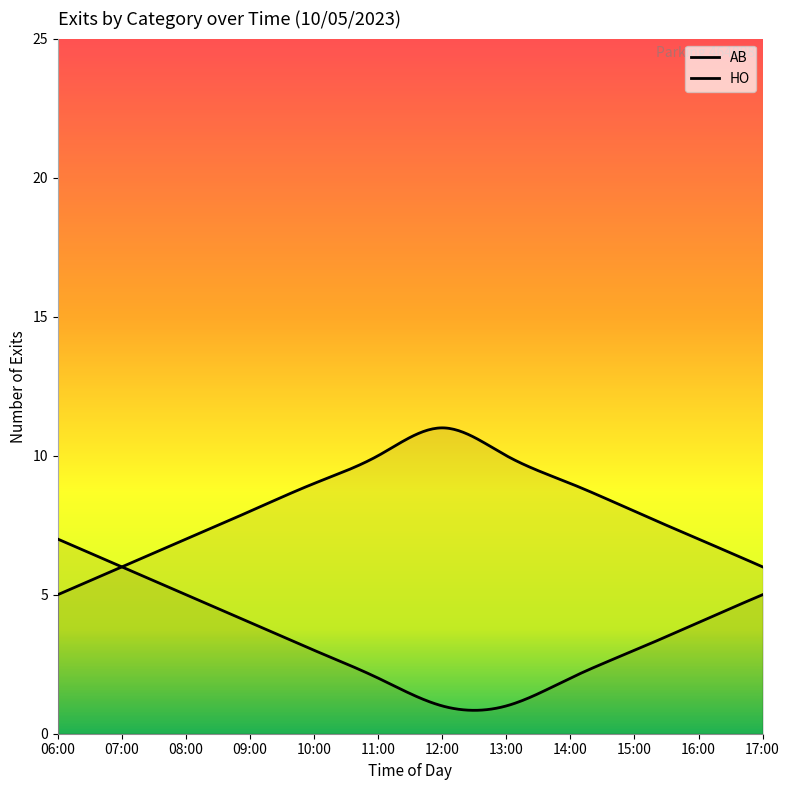

The value of AB at 06:00 is 7. True or false?

True